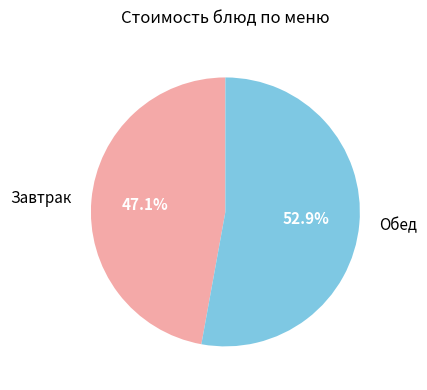

How many slices are in this pie chart?

2